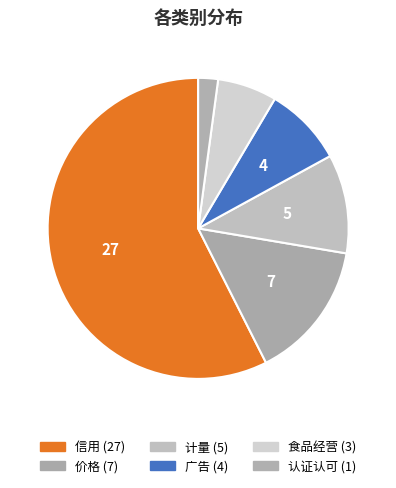

To the nearest percent, what percentage of the pie is 广告?

9%